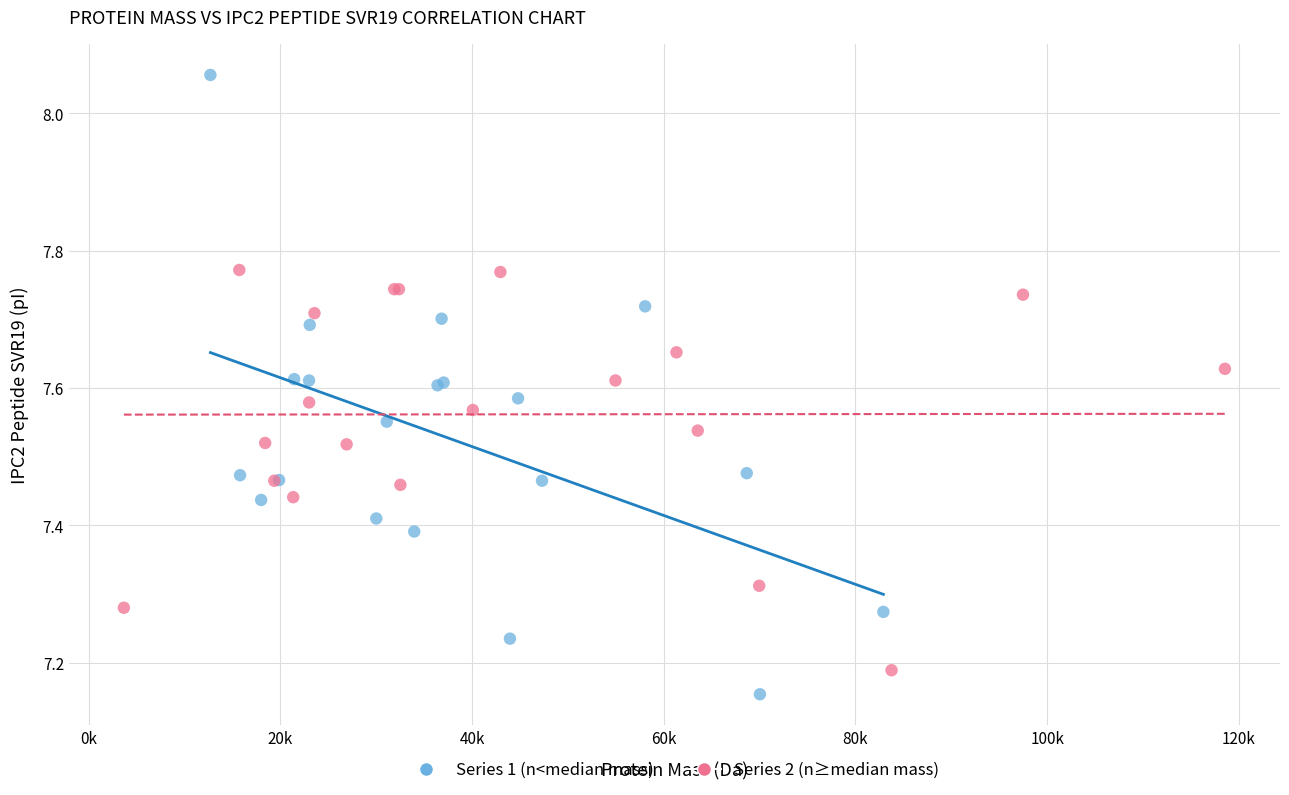

What are all the series names shown in the legend?

Series 1 (n<median mass), Series 2 (n≥median mass)